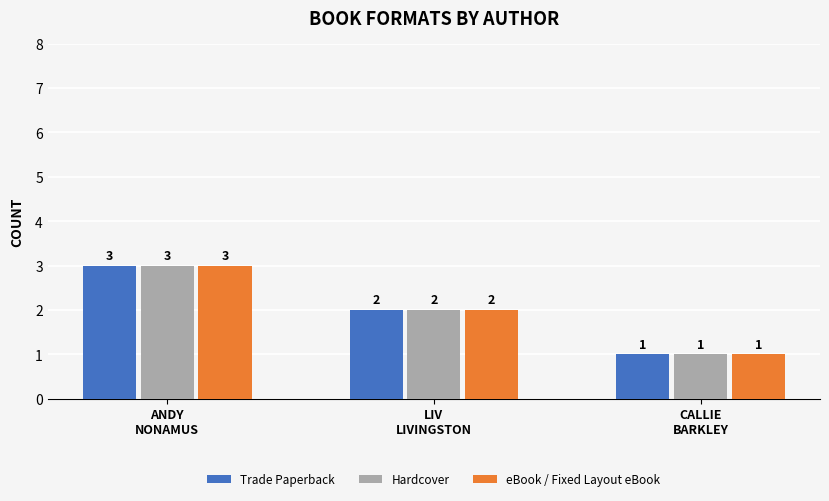

Which category has the highest value in the eBook / Fixed Layout eBook series?

ANDY
NONAMUS